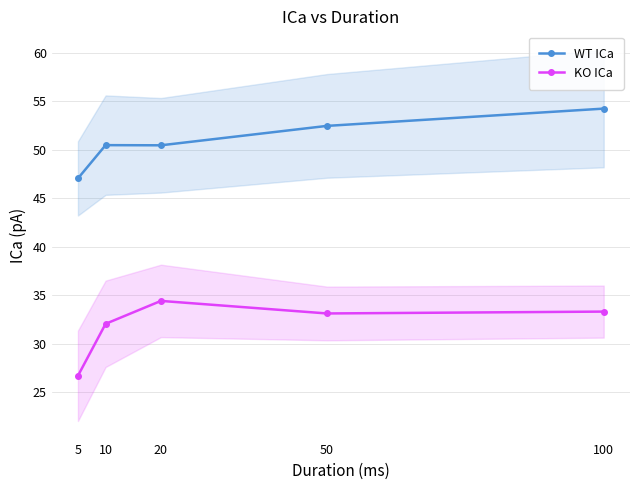

At which label is KO ICa closest to 30?

10